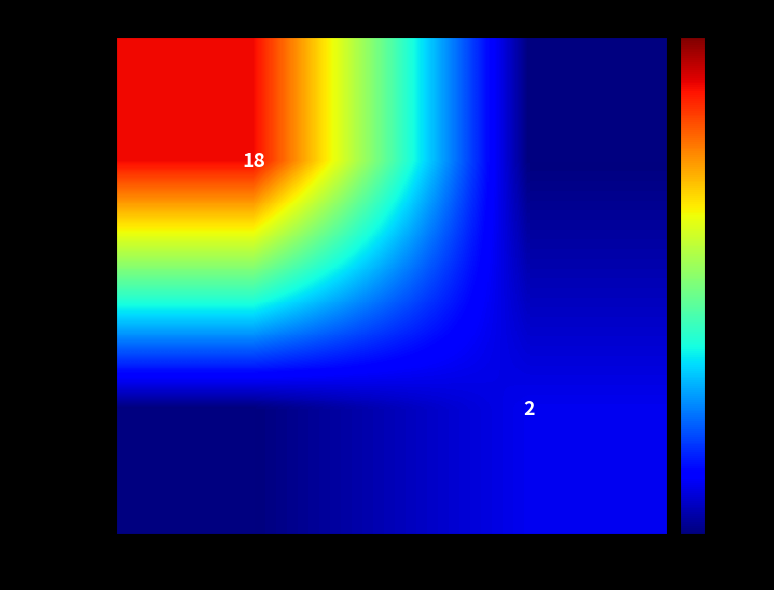

The value of ecf3d3077b… at -1 is 31. True or false?

False